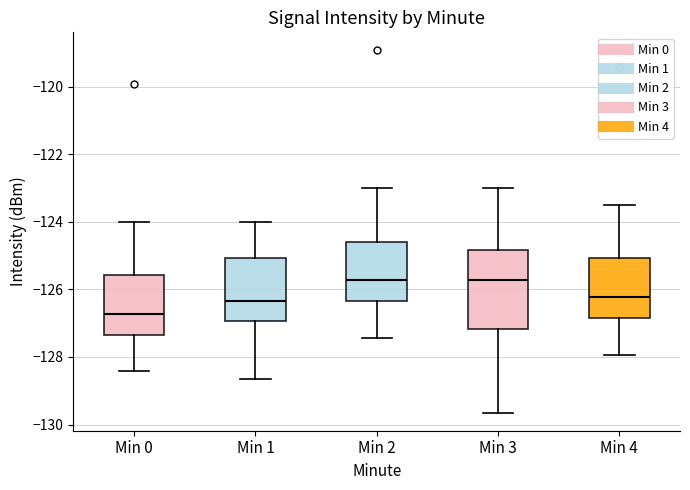

Reading left to right, transcribe this box plot: for each box, give where its median line is, the range the box spans, and where its two whiskers end, as read against the y-axis. The values are not printed on the chart, so give them approximately, as read against the axis.

Min 0: median -126.8, box -127.4 to -125.6, whiskers -128.4 to -124.0
Min 1: median -126.4, box -127.0 to -125.0, whiskers -128.6 to -124.0
Min 2: median -125.8, box -126.4 to -124.6, whiskers -127.4 to -123.0
Min 3: median -125.8, box -127.2 to -124.8, whiskers -129.6 to -123.0
Min 4: median -126.2, box -126.8 to -125.0, whiskers -128.0 to -123.4